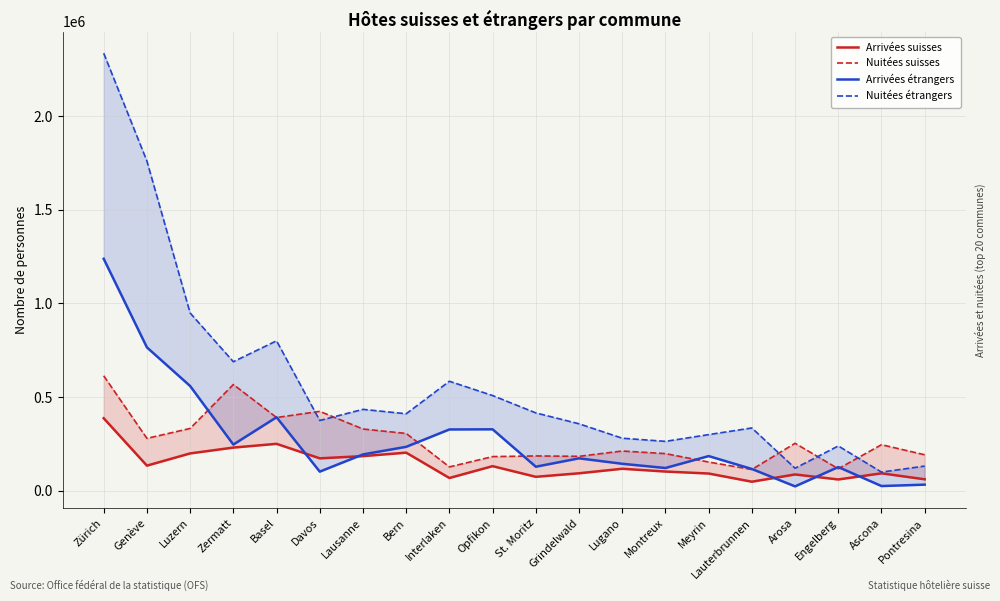

The value of Nuitées suisses at Genève is 386707. True or false?

False